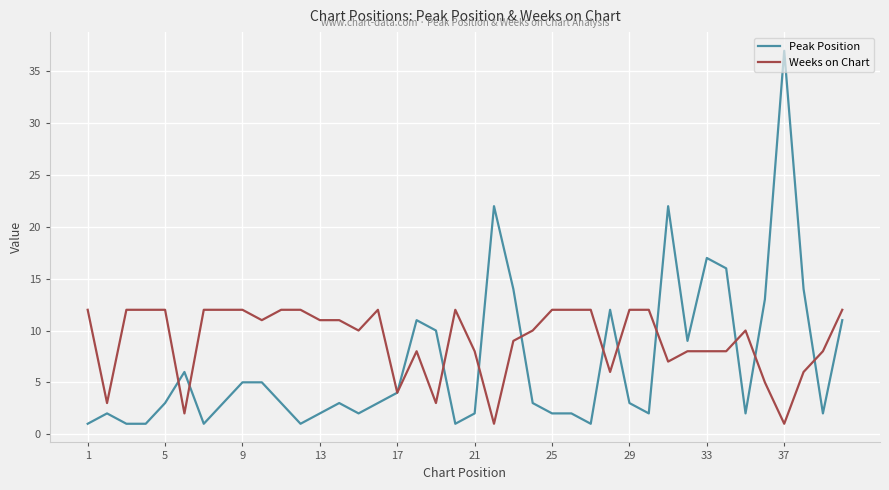

Which series has the largest total across all categories?

Weeks on Chart